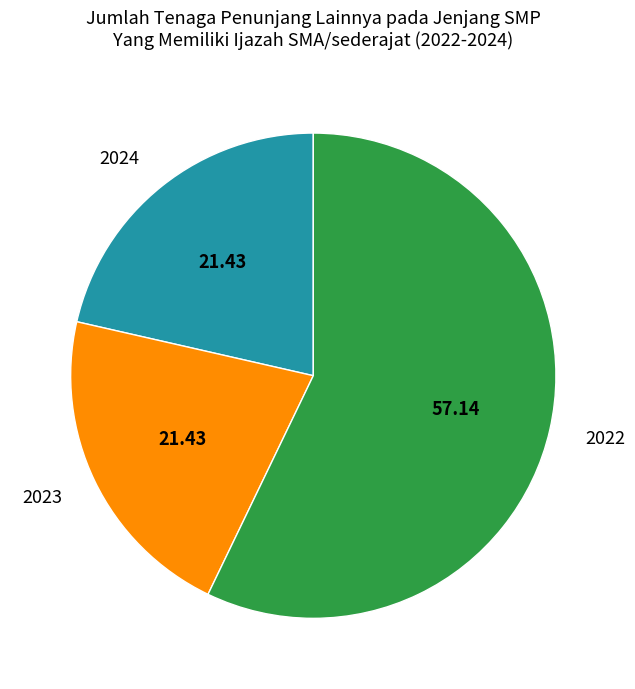

Does any single category account for the majority?

Yes